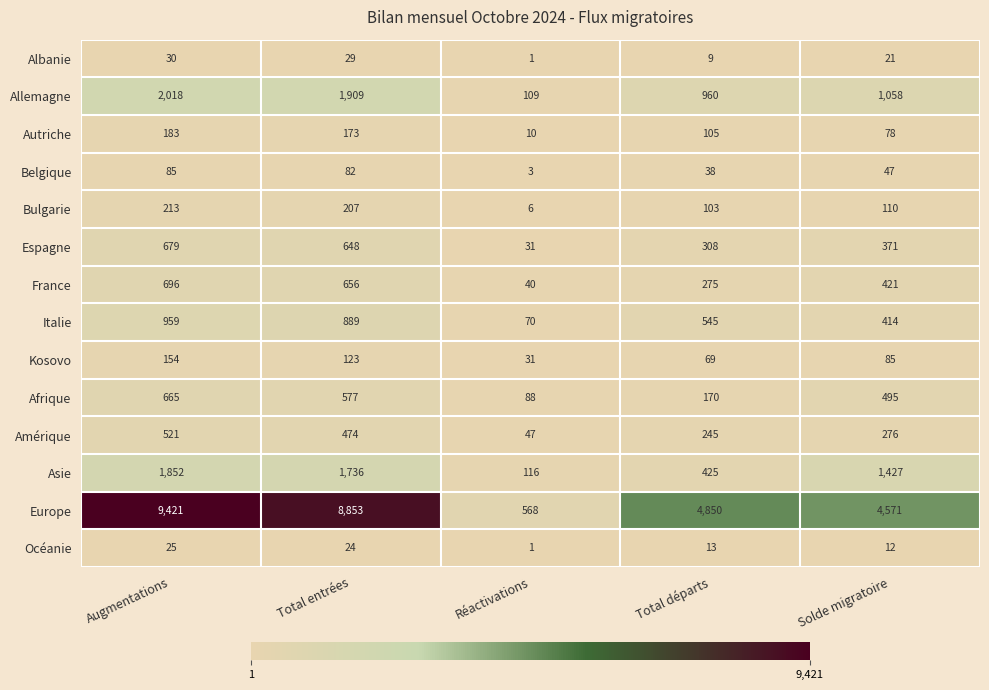

How many values in the Bulgarie series are below 110?

2